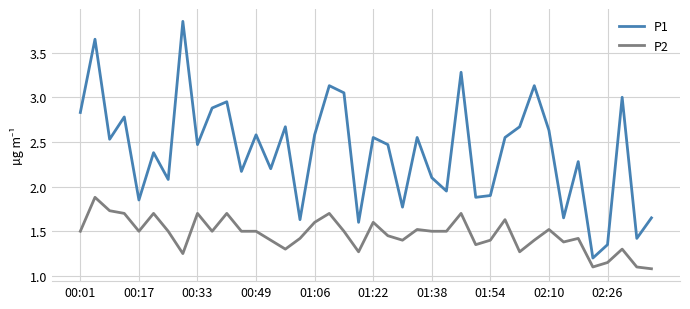

Which series has the largest total across all categories?

P1